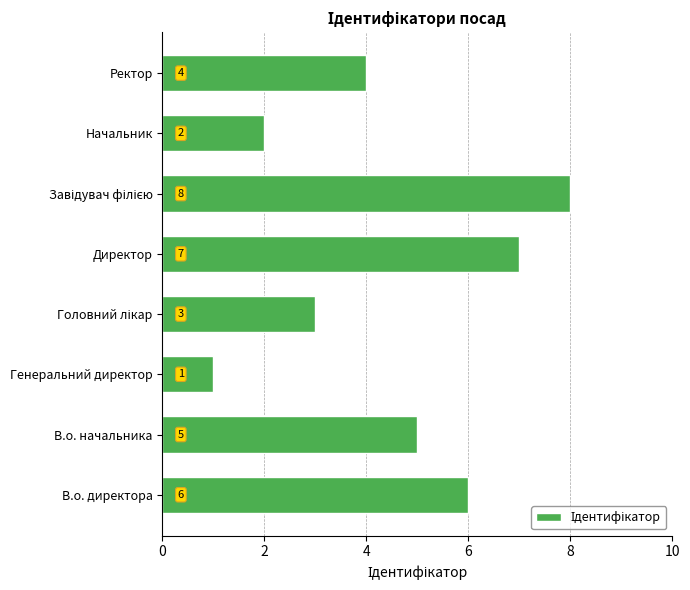

Reading bottom to top, list all the values displayed in this chart.

6	5	1	3	7	8	2	4